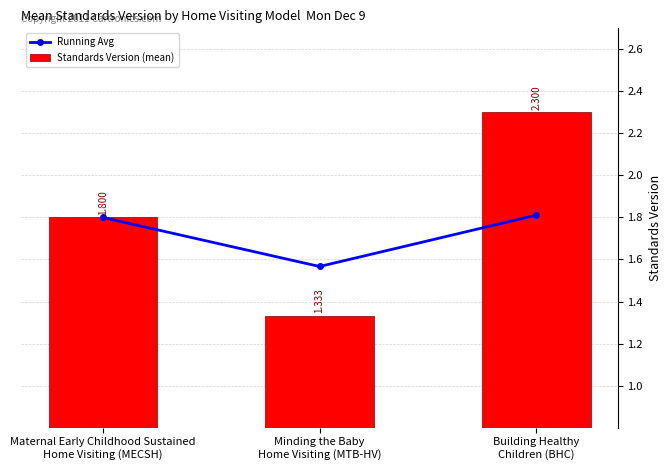

Which series has the widest spread of values?

Standards Version (mean)